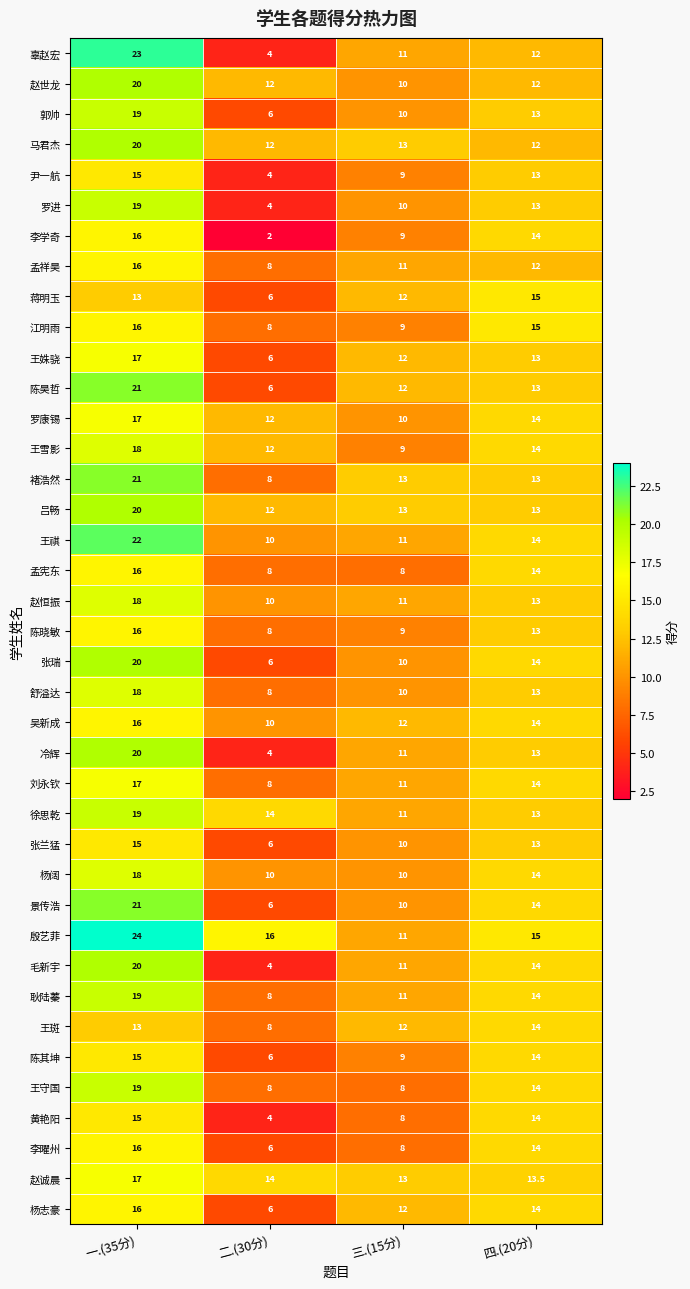

What is the difference between the maximum and second lowest values in the 王守国 series?

11.0